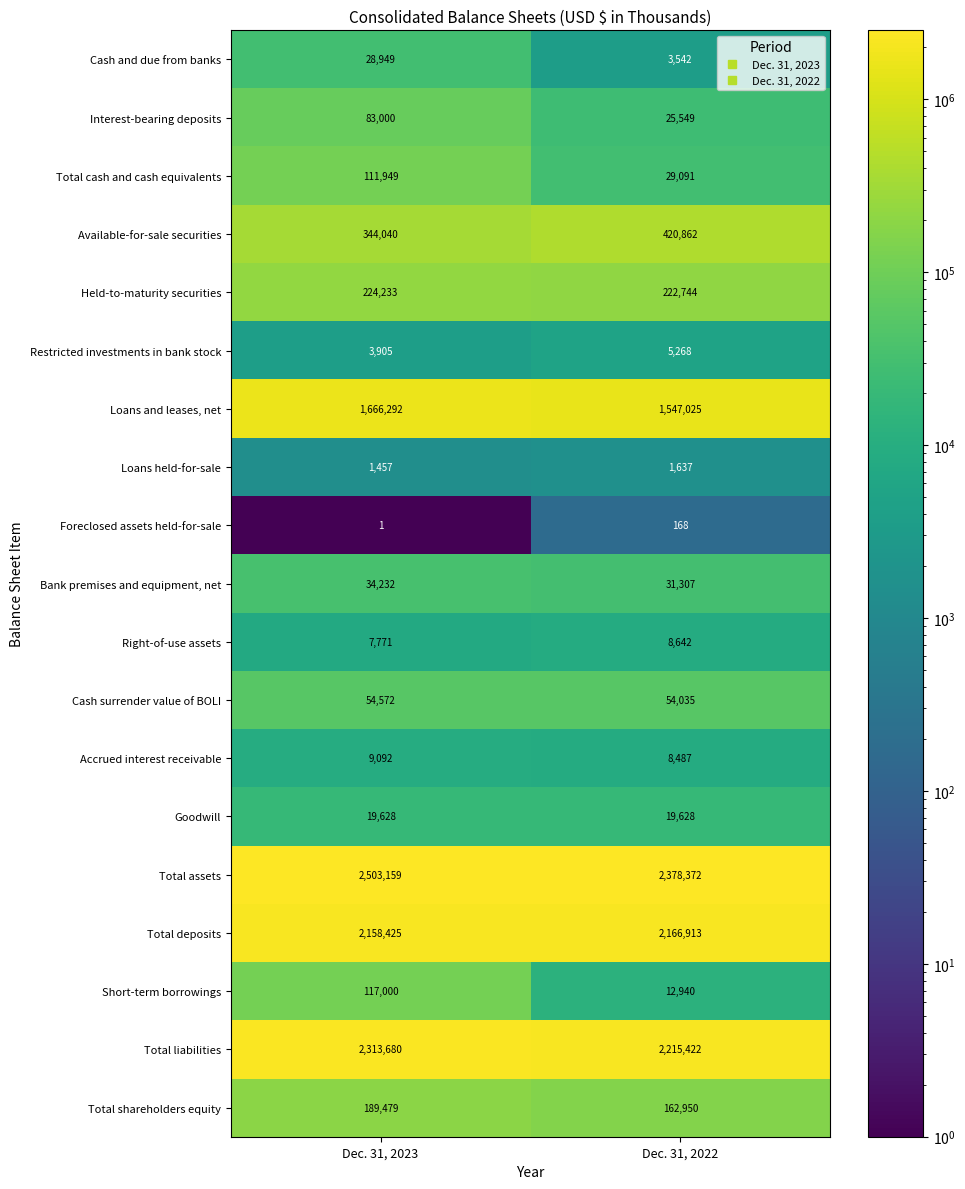

What is the average value of the Goodwill series?

19628